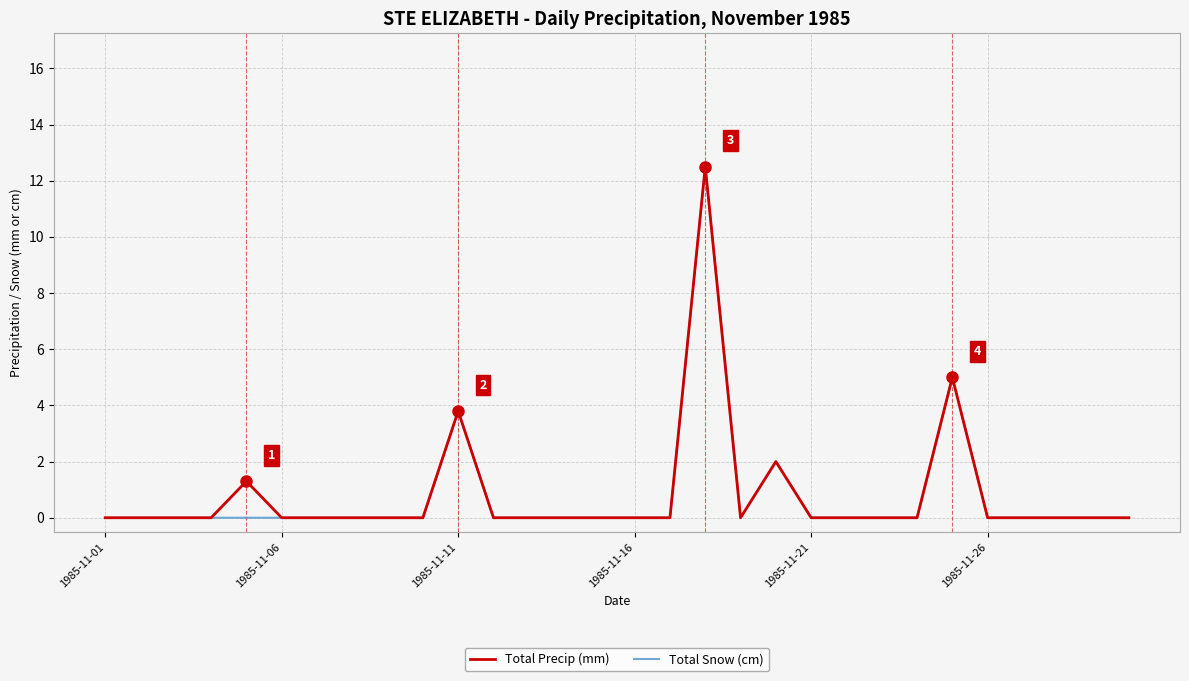

What is the greatest value displayed?

12.5